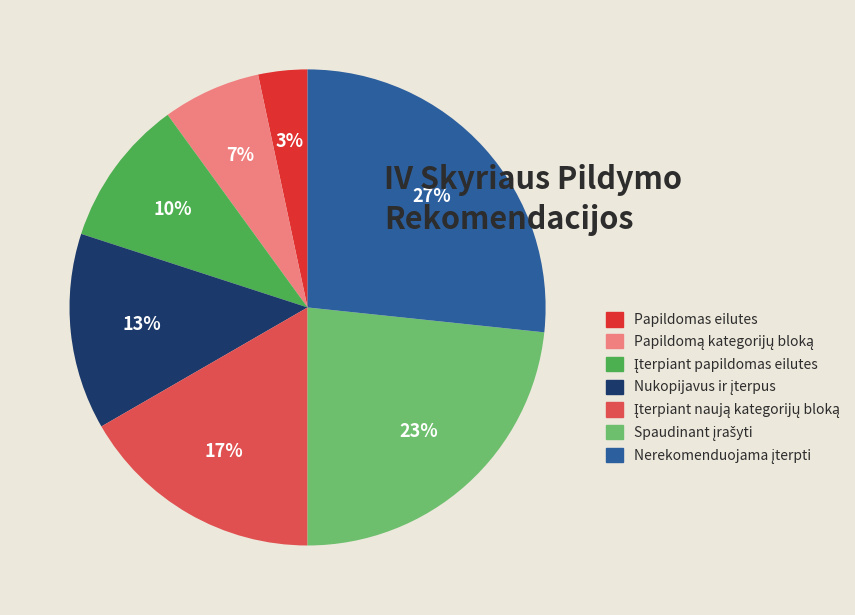

True or false: Papildomas eilutes accounts for 3% of the total.

True